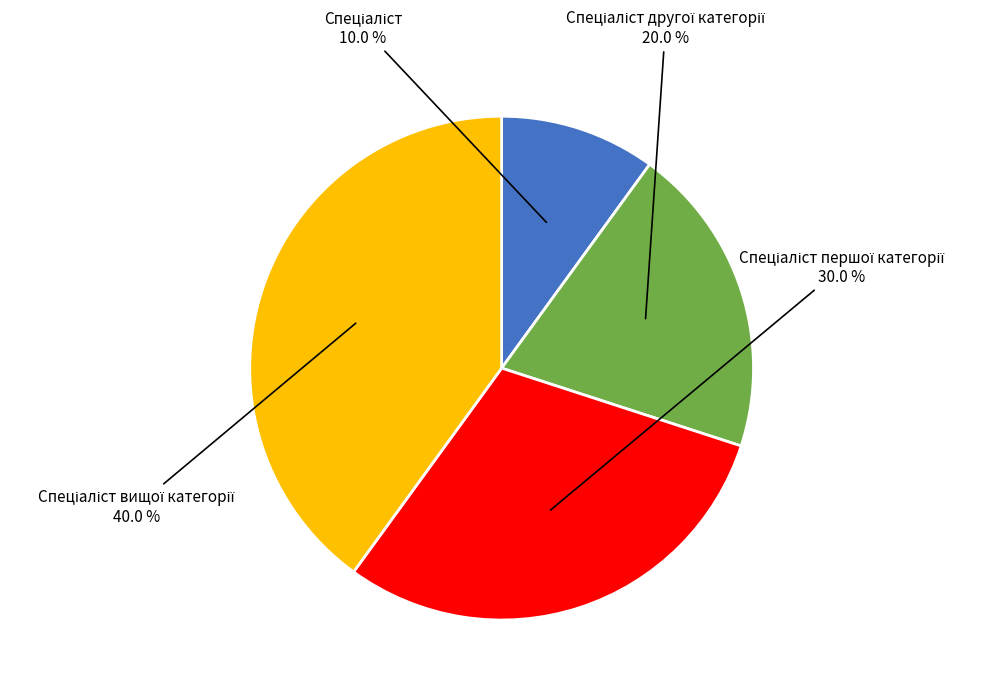

How many slices are in this pie chart?

4